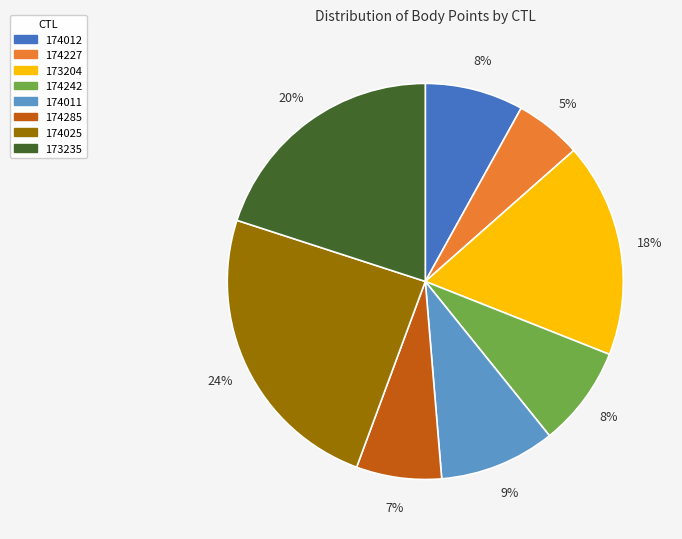

Which slice is the largest?

174025